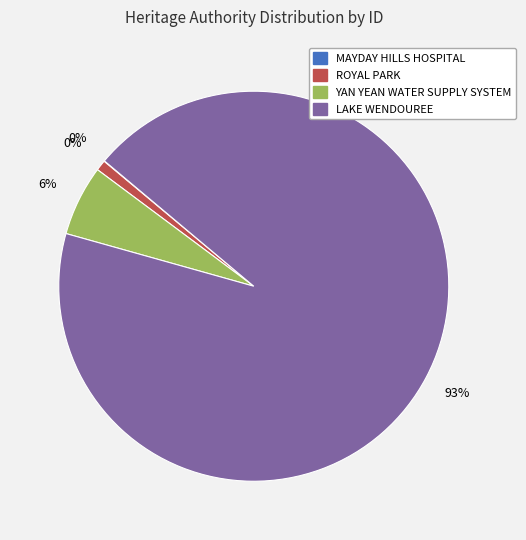

Count the number of slices in the pie.

4